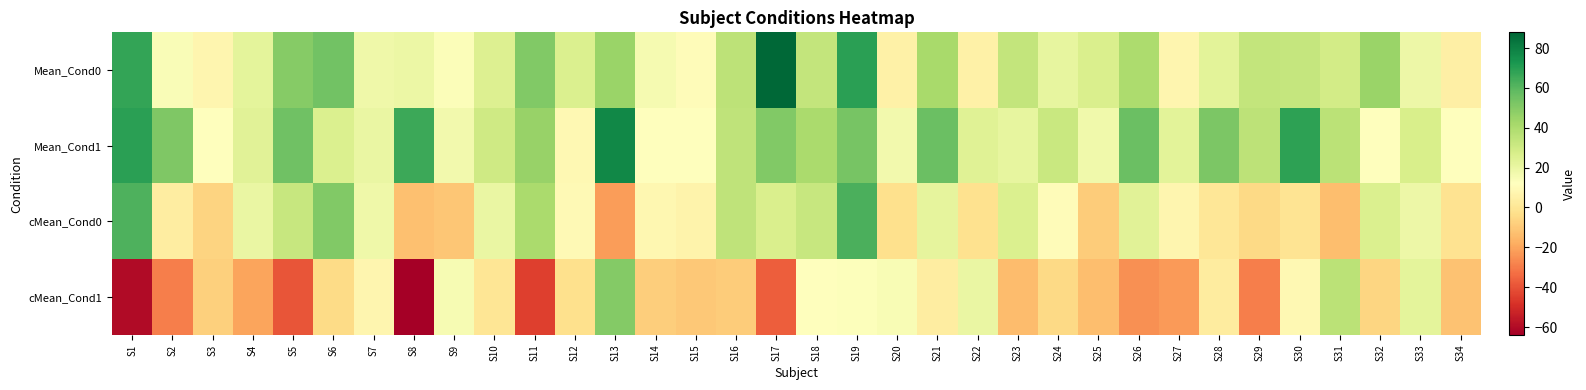

Reading left to right, extract all data points from this chart.

Mean_Cond0: S1=67.6	S2=14.2	S3=7.5	S4=22.2	S5=49.8	S6=54.3	S7=18.2	S8=19.2	S9=13.6	S10=25.2	S11=50.9	S12=25.7	S13=45.0	S14=16.0	S15=10.6	S16=35.5	S17=87.9	S18=33.8	S19=69.2	S20=5.2	S21=41.2	S22=5.3	S23=33.7	S24=21.3	S25=26.3	S26=40.0	S27=7.5	S28=22.8	S29=33.8	S30=33.0	S31=28.8	S32=44.7	S33=18.6	S34=4.6
Mean_Cond1: S1=69.2	S2=51.3	S3=11.8	S4=23.7	S5=54.8	S6=25.7	S7=20.0	S8=65.8	S9=17.1	S10=30.2	S11=45.2	S12=8.9	S13=77.6	S14=12.2	S15=12.4	S16=34.6	S17=50.9	S18=40.7	S19=53.3	S20=17.3	S21=56.5	S22=23.9	S23=21.4	S24=31.6	S25=17.3	S26=55.9	S27=23.0	S28=52.2	S29=35.5	S30=68.8	S31=36.3	S32=12.2	S33=26.8	S34=12.3
cMean_Cond0: S1=62.0	S2=3.3	S3=-6.7	S4=19.9	S5=32.2	S6=50.7	S7=18.1	S8=-12.6	S9=-10.6	S10=20.2	S11=40.7	S12=9.0	S13=-22.5	S14=8.1	S15=6.3	S16=34.9	S17=26.5	S18=32.7	S19=62.4	S20=-2.6	S21=22.0	S22=-2.0	S23=25.9	S24=10.4	S25=-8.9	S26=23.4	S27=7.5	S28=0.3	S29=-5.0	S30=-0.7	S31=-13.0	S32=26.1	S33=18.6	S34=-1.6
cMean_Cond1: S1=-60.3	S2=-29.3	S3=-8.1	S4=-20.6	S5=-39.2	S6=-4.3	S7=7.3	S8=-64.0	S9=15.5	S10=0.1	S11=-44.9	S12=-2.4	S13=50.4	S14=-8.5	S15=-10.5	S16=-9.1	S17=-37.0	S18=11.9	S19=12.7	S20=14.4	S21=3.6	S22=20.2	S23=-13.9	S24=-5.1	S25=-13.5	S26=-25.3	S27=-23.0	S28=3.0	S29=-29.3	S30=8.8	S31=36.0	S32=-5.9	S33=22.3	S34=-12.2